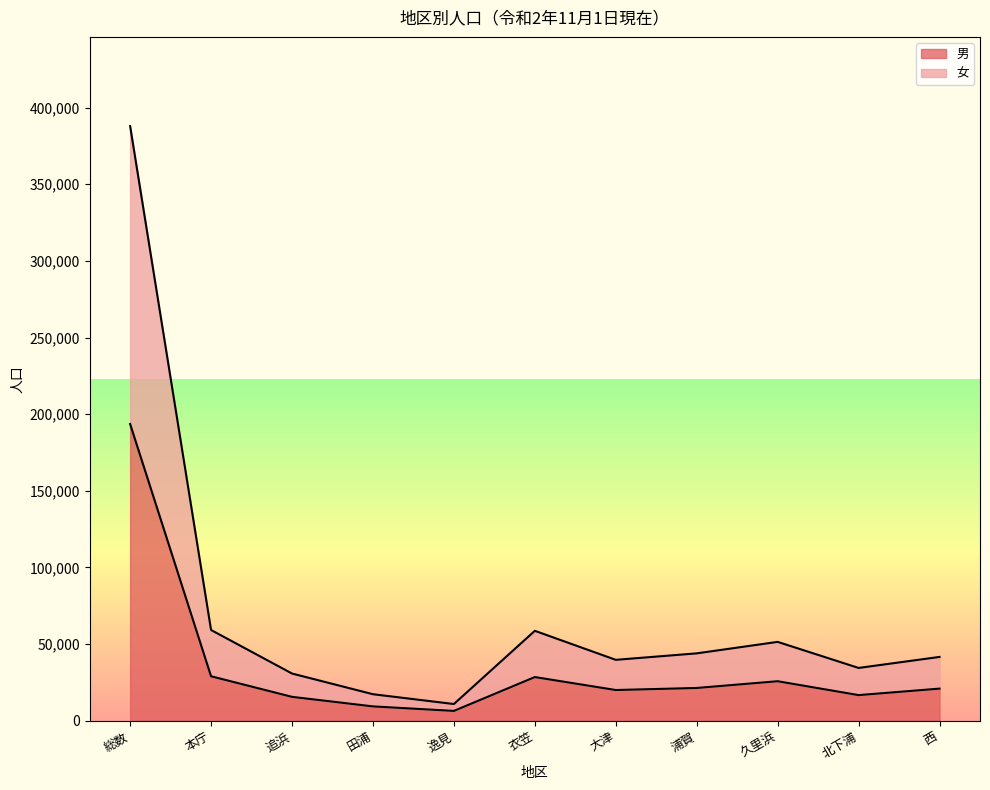

What is the total value across all series at 北下浦?

34437